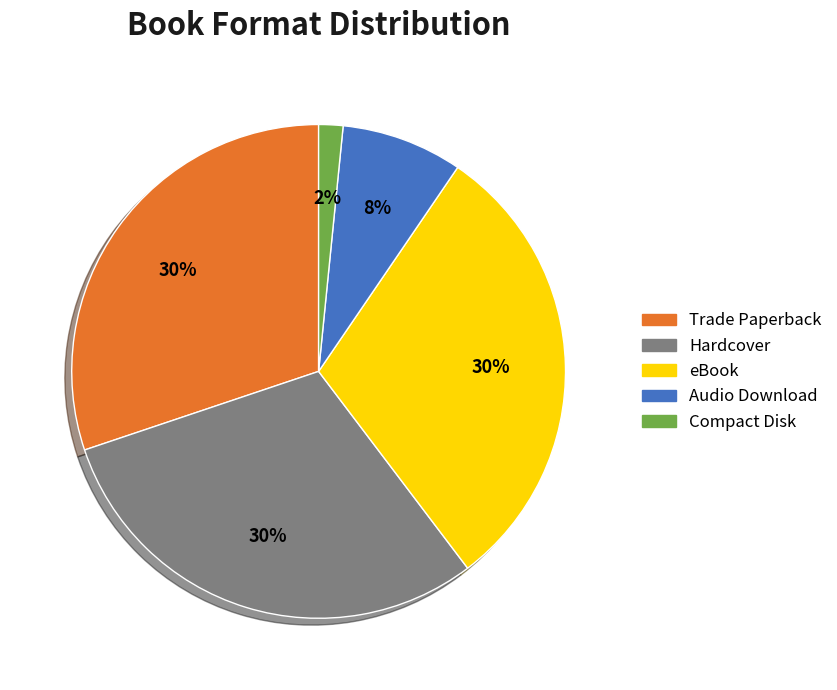

How many slices are in this pie chart?

5